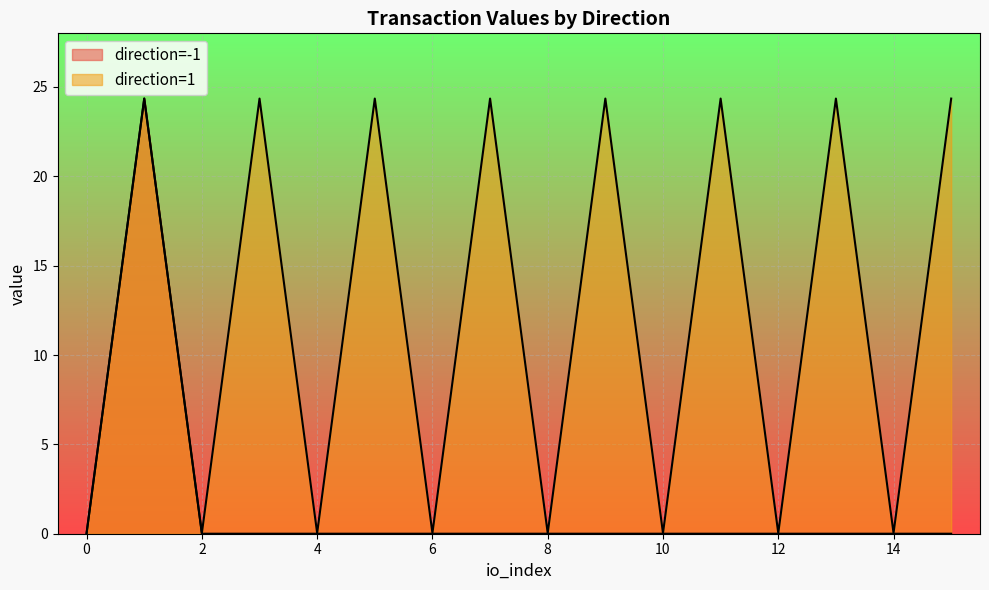

The direction=-1 series shows 0.0 at 2. True or false?

True